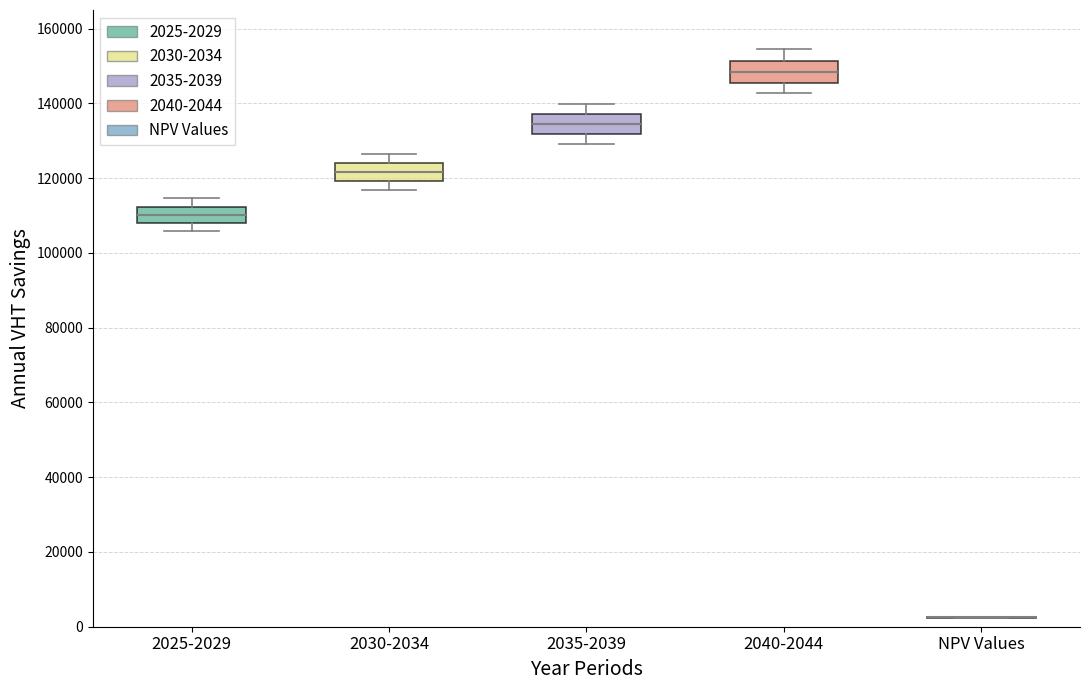

Reading left to right, transcribe this box plot: for each box, give where its median line is, the range the box spans, and where its two whiskers end, as read against the y-axis. The values are not printed on the chart, so give them approximately, as read against the axis.

2025-2029: median 110000, box 108000 to 112000, whiskers 106000 to 114000
2030-2034: median 122000, box 120000 to 124000, whiskers 116000 to 126000
2035-2039: median 134000, box 132000 to 138000, whiskers 130000 to 140000
2040-2044: median 148000, box 146000 to 152000, whiskers 142000 to 154000
NPV Values: box collapsed to a line at 2000, whiskers 2000 to 2000